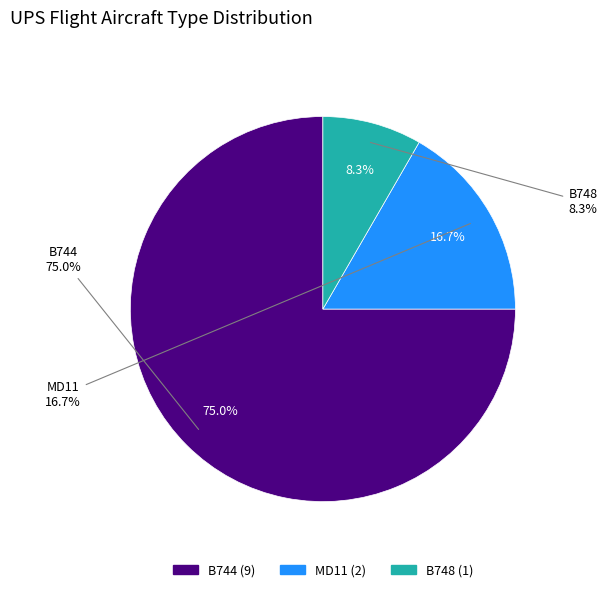

What is the ratio of the value at MD11 to the value at B744?

0.2